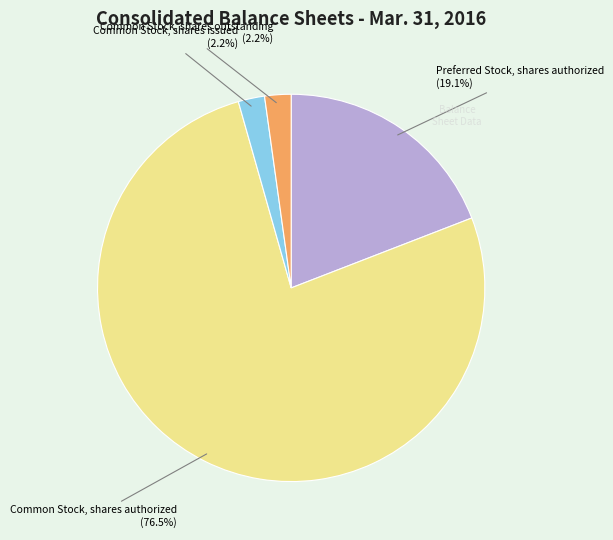

Does any single category account for the majority?

Yes